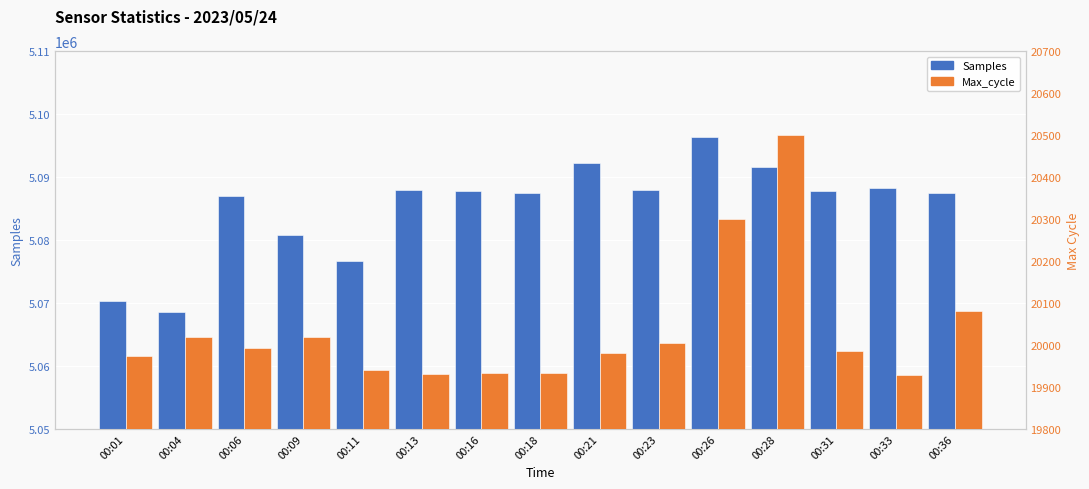

What are all the series names shown in the legend?

Samples, Max_cycle